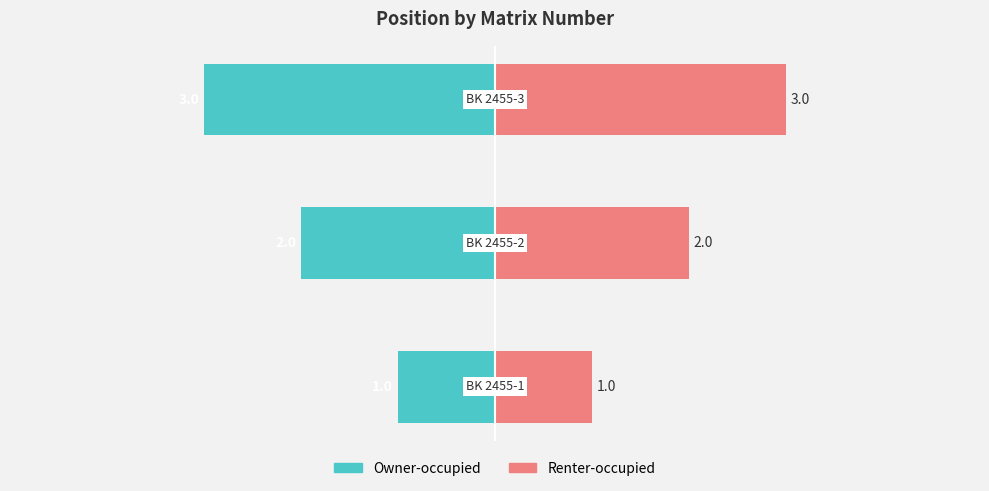

List the series in order of their peak value, lowest first.

Owner-occupied, Renter-occupied